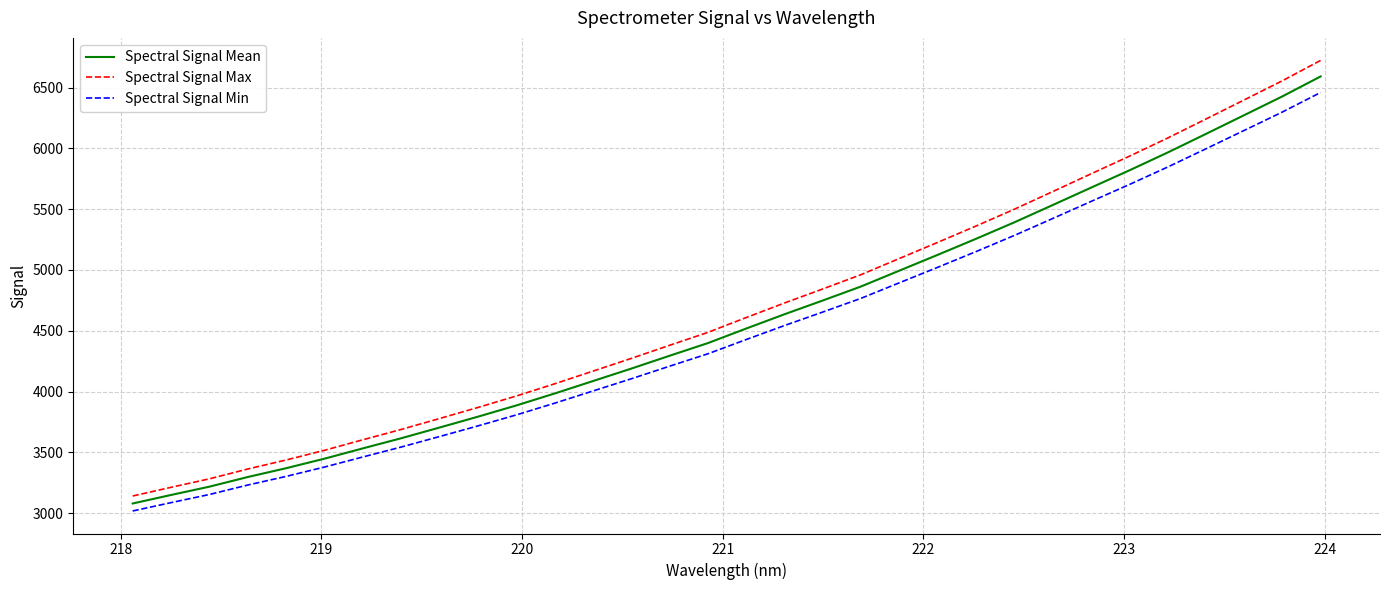

True or false: Spectral Signal Min and Spectral Signal Max intersect in this chart.

False